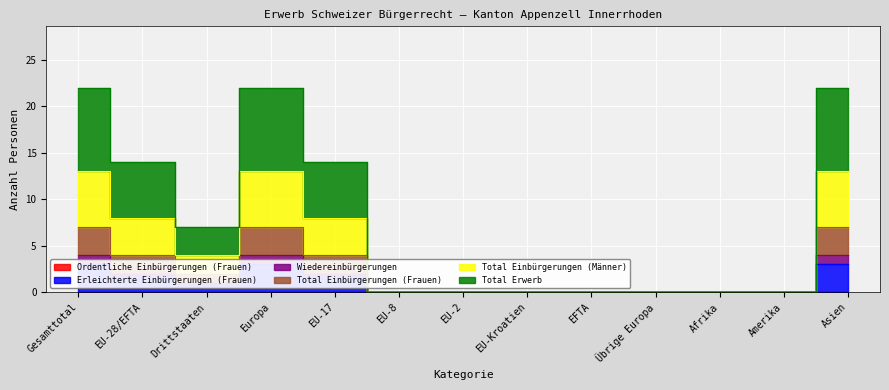

True or false: Erleichterte Einbürgerungen (Frauen) has a value of 0 at Übrige Europa.

True